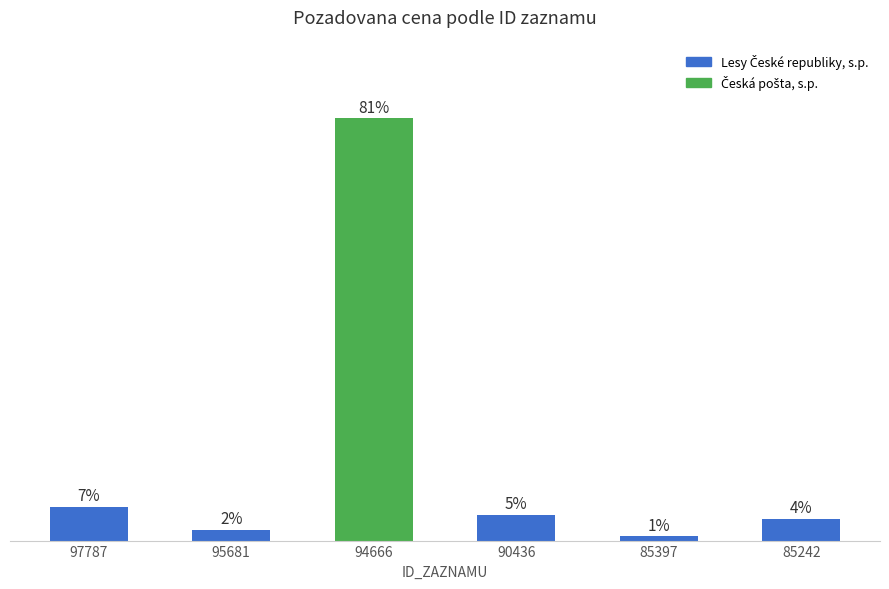

Does the chart contain any negative values?

No